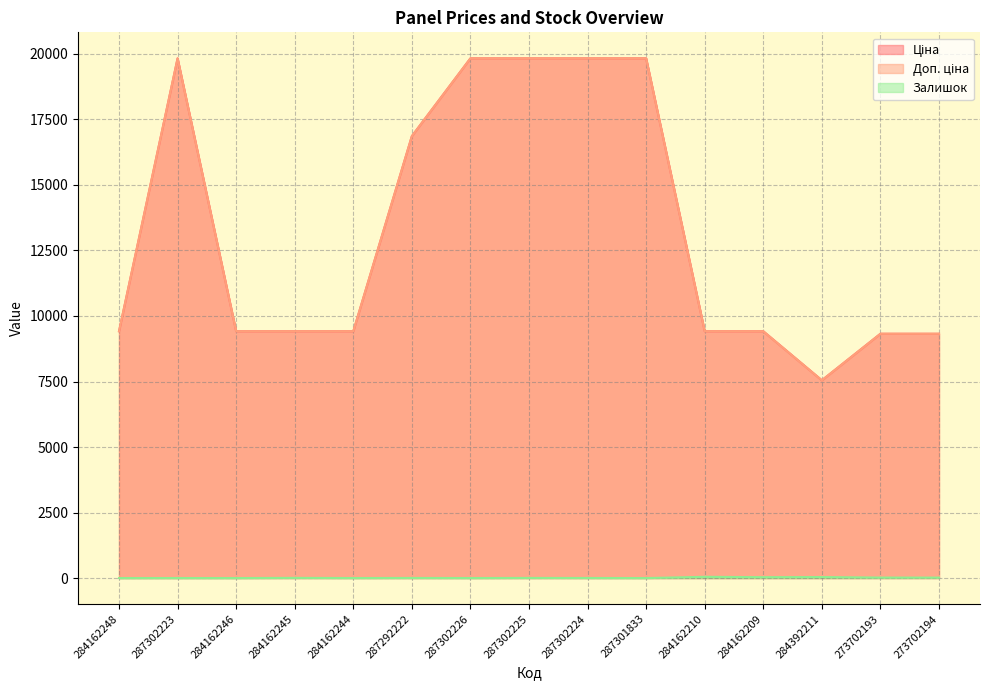

What are all the series names shown in the legend?

Ціна, Доп. ціна, Залишок